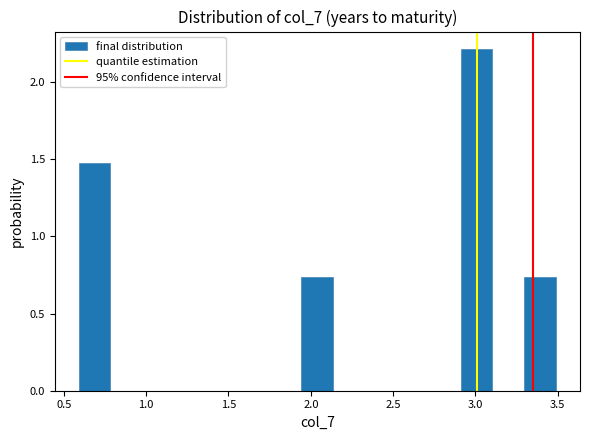

Around what value on the x-axis is the tallest bar? Give the approximate position of its centre, as read against the axis.

3.00